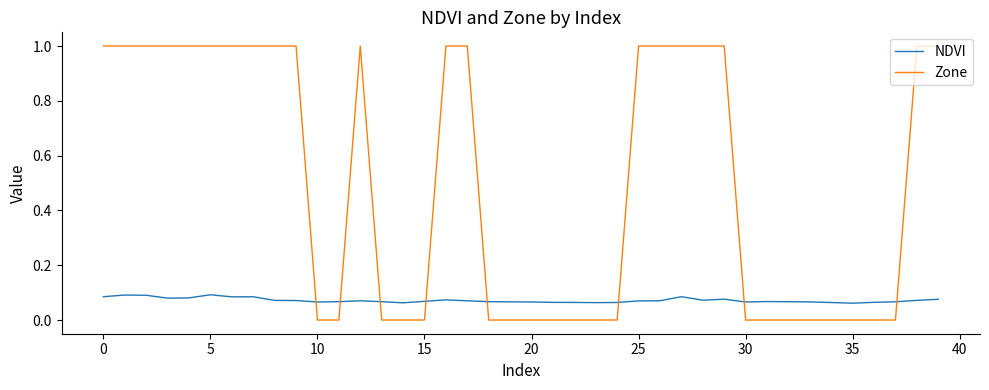

List the series in order of their overall mean, highest first.

Zone, NDVI